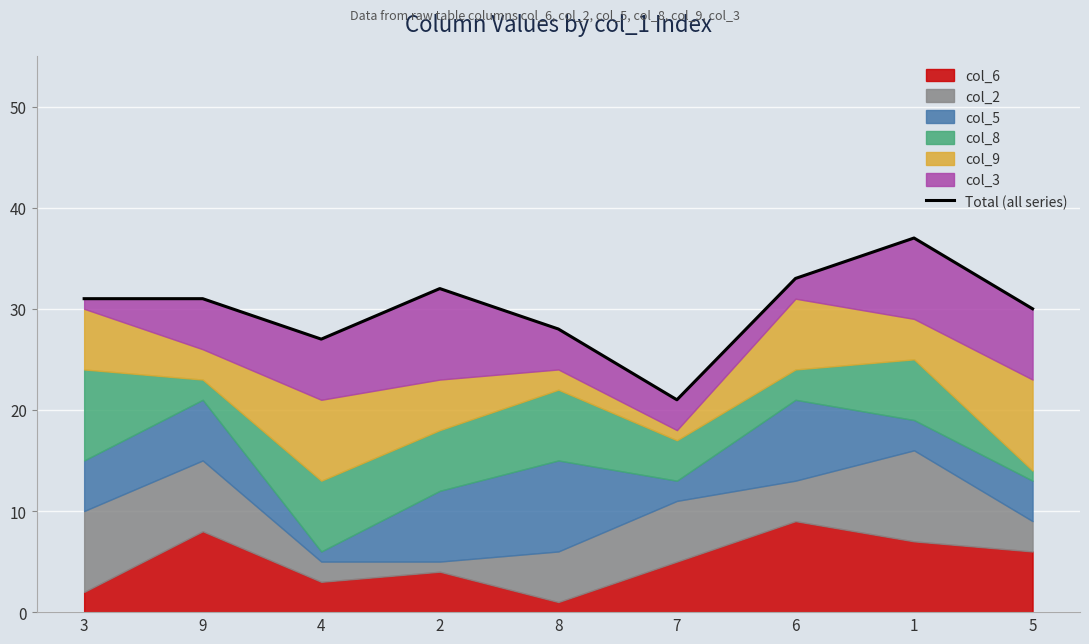

How many values are below 31?

4